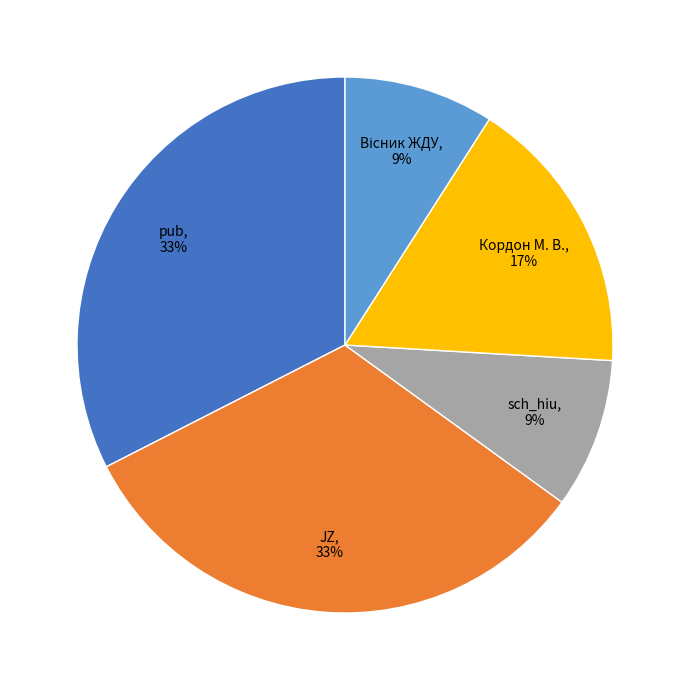

Is it true that pub is 41% of the pie?

False